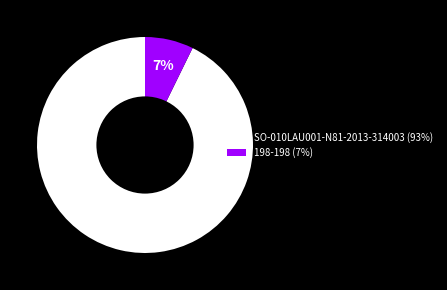

Which has a higher value, 198-198 (7%) or SO-010LAU001-N81-2013-314003 (93%)?

SO-010LAU001-N81-2013-314003 (93%)